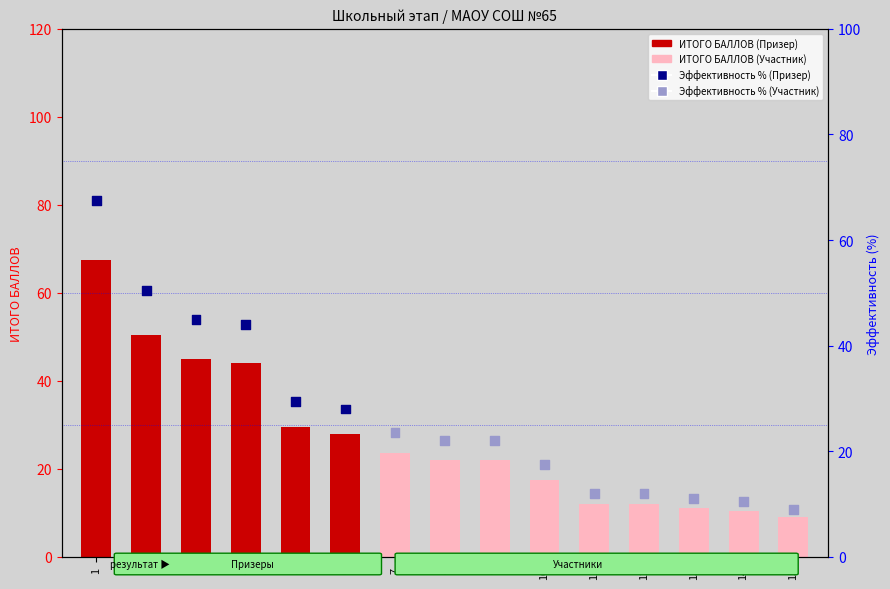

At how many categories does at least one series exceed 56?

1